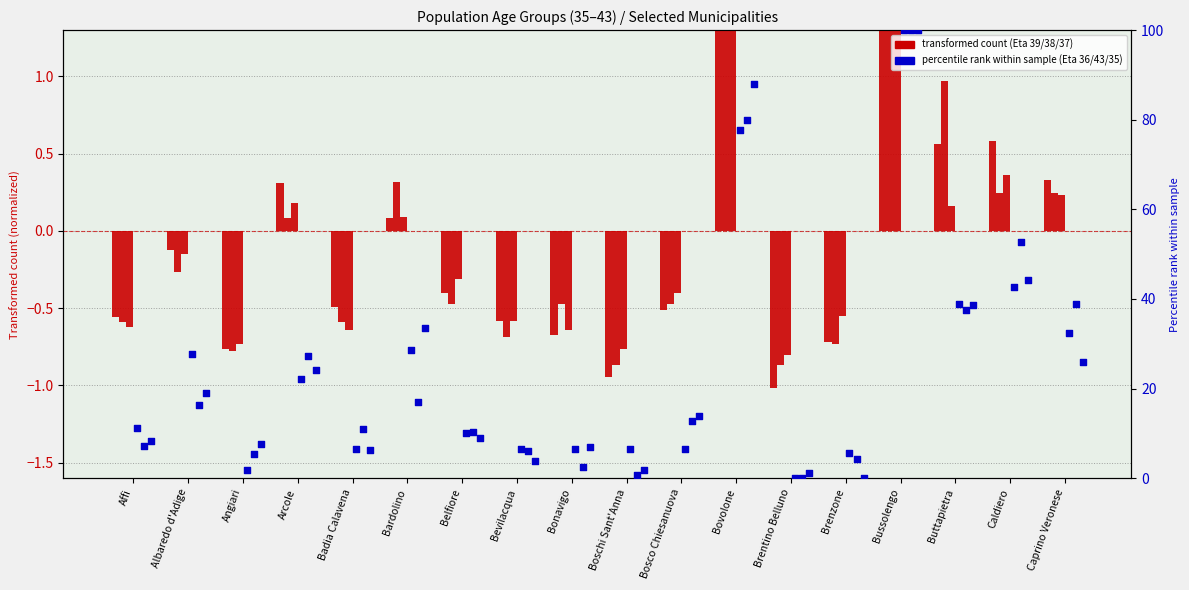

Is the value of Eta 43 at Caprino Veronese greater than the value of Eta 39 at Arcole?

Yes